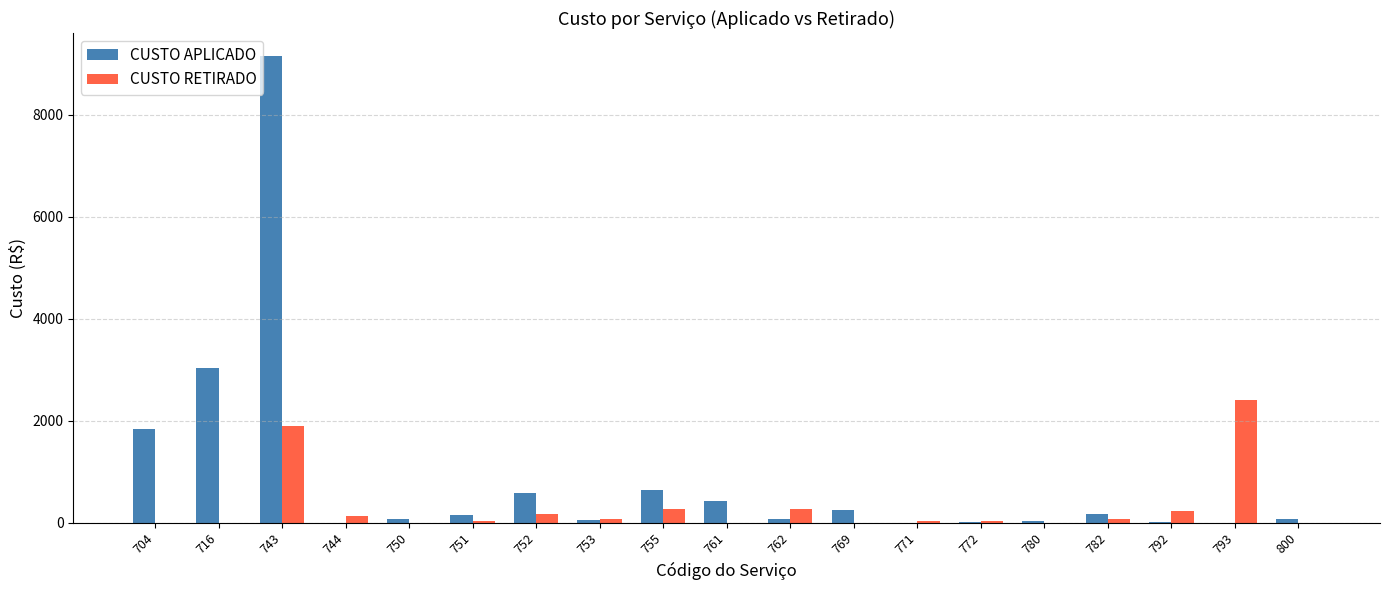

Where is CUSTO RETIRADO nearest to the value 1202?

743